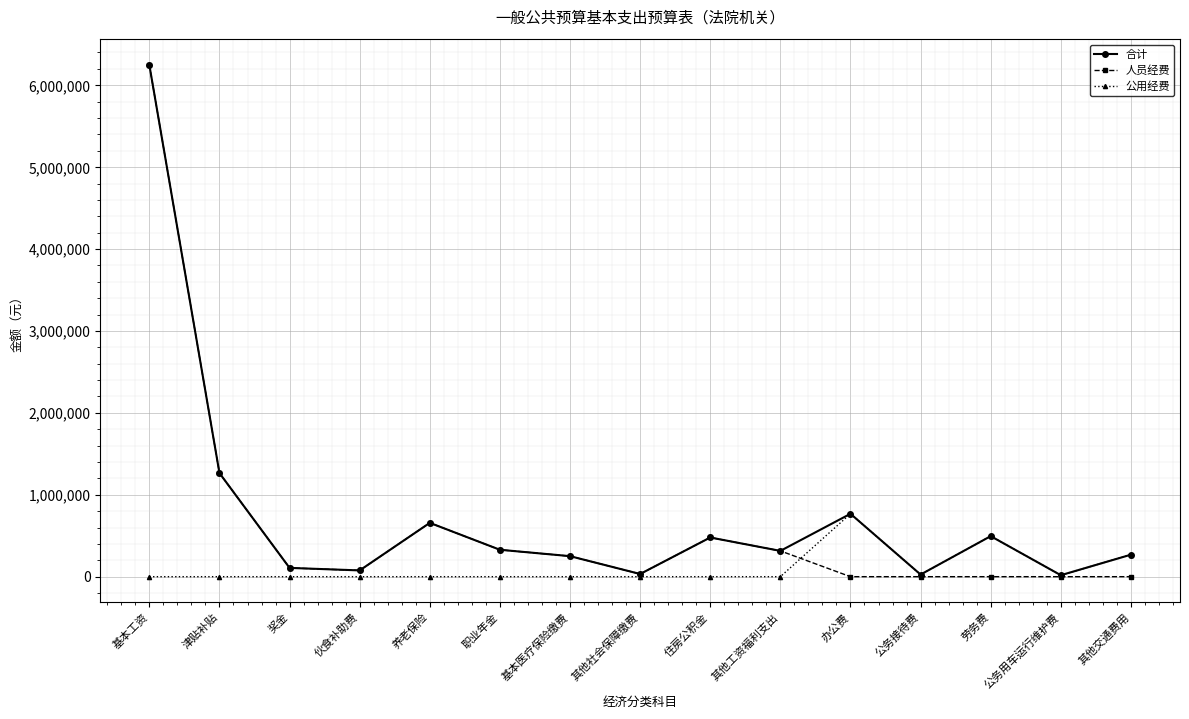

Which series ends up on top after the final intersection of 人员经费 and 公用经费?

公用经费